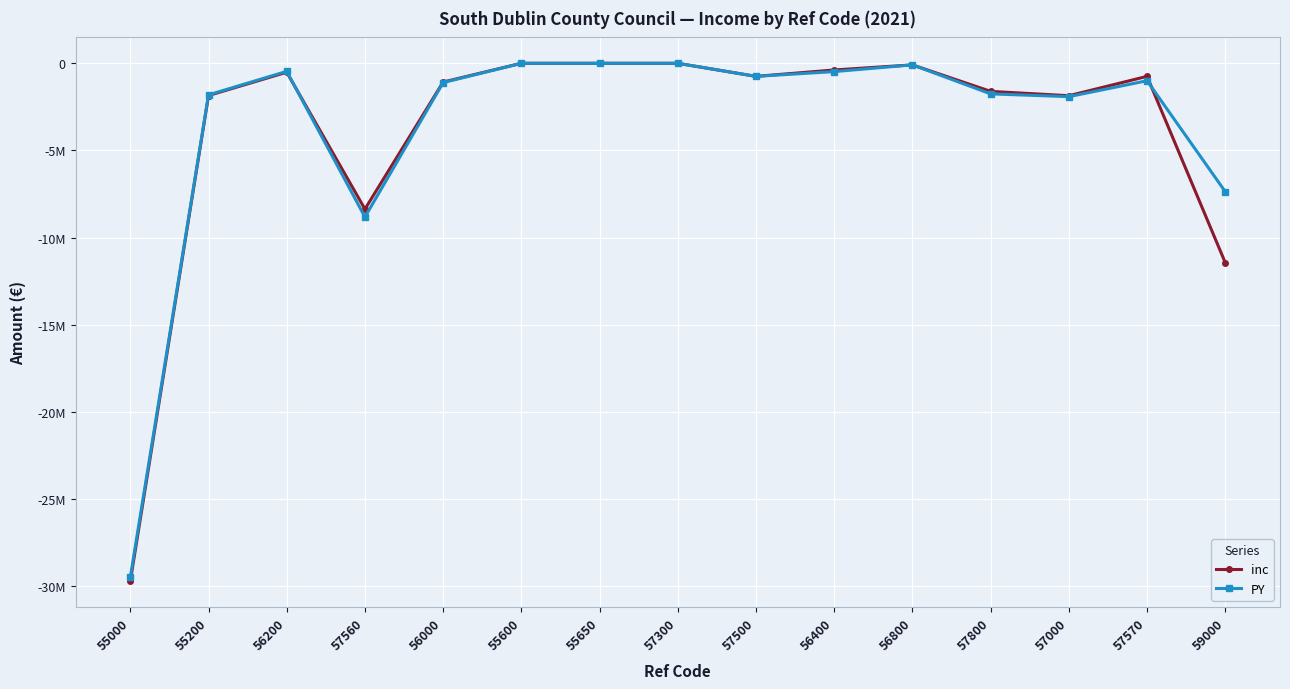

Where does the inc series first go above -750000?

56200